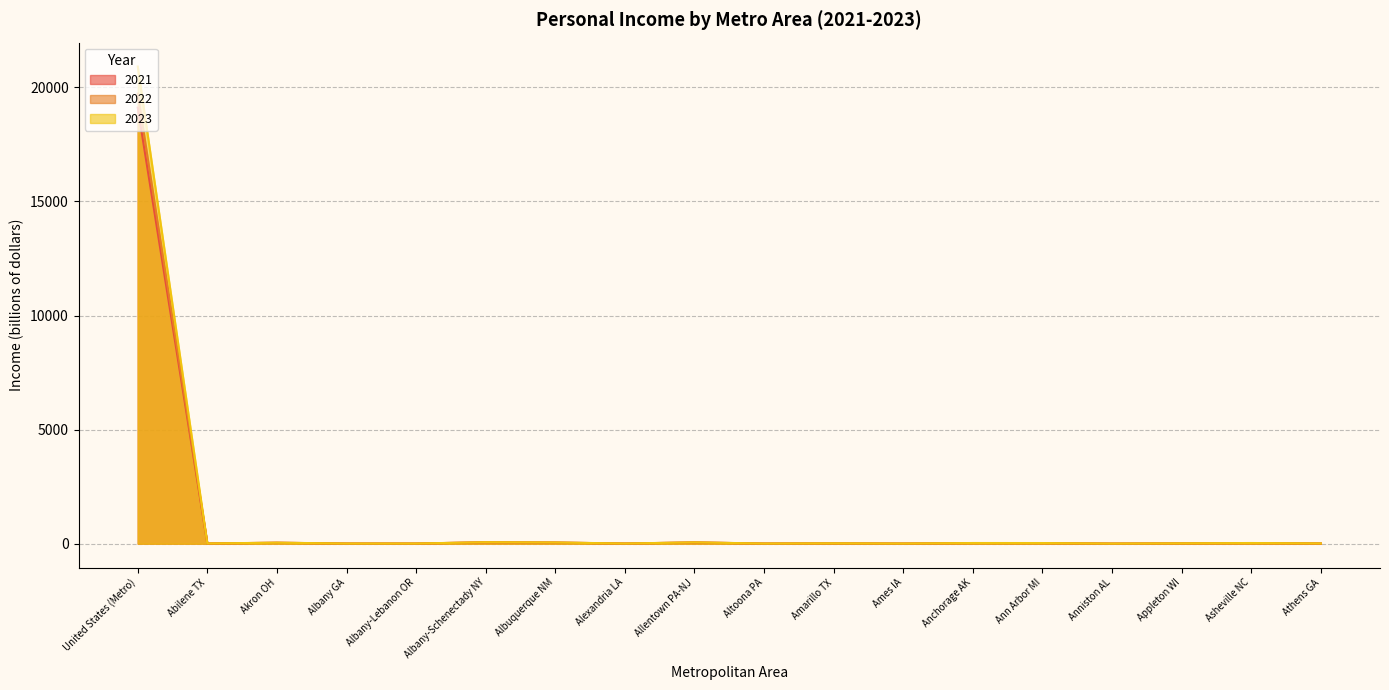

True or false: 2021 and 2022 cross at least once.

True